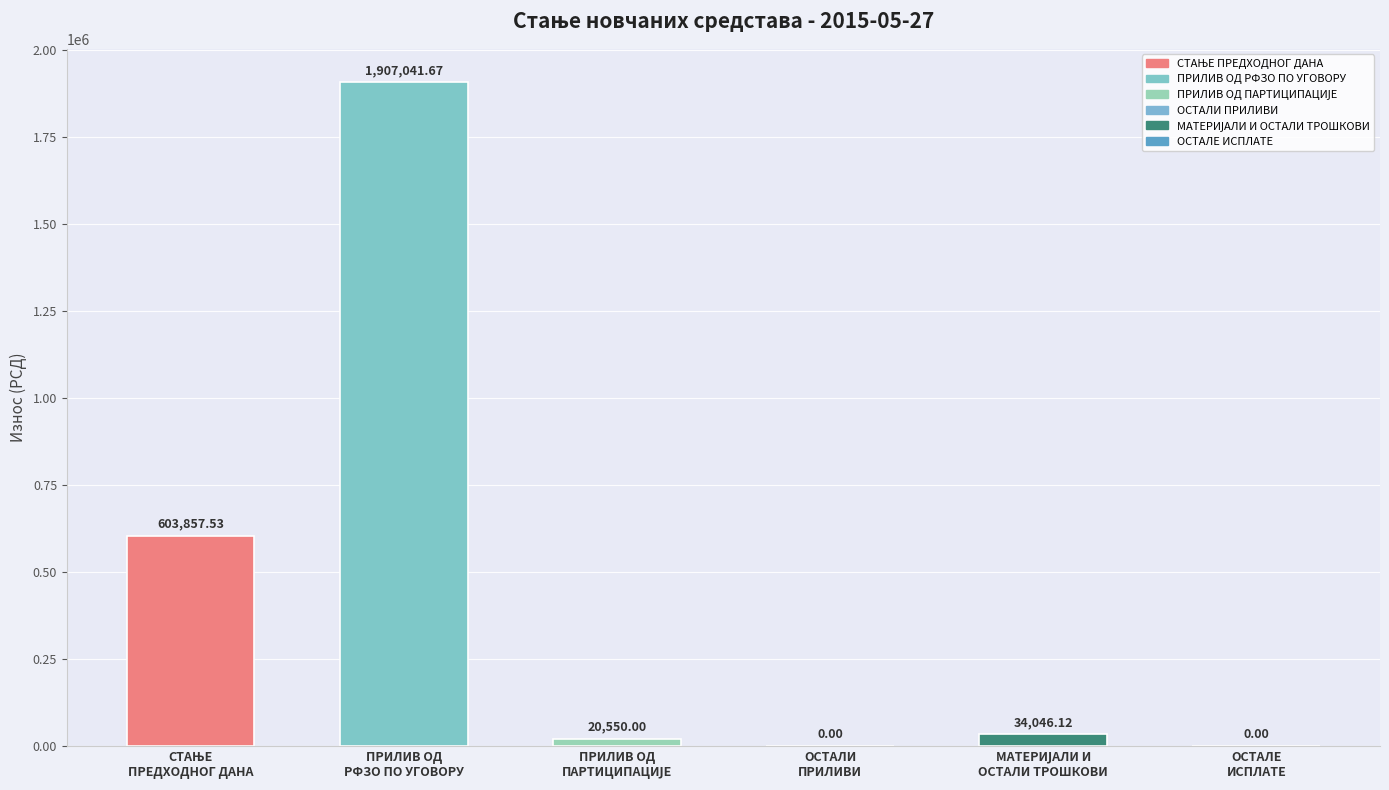

The chart shows a value of 0.0 at ОСТАЛИ ПРИЛИВИ. True or false?

True